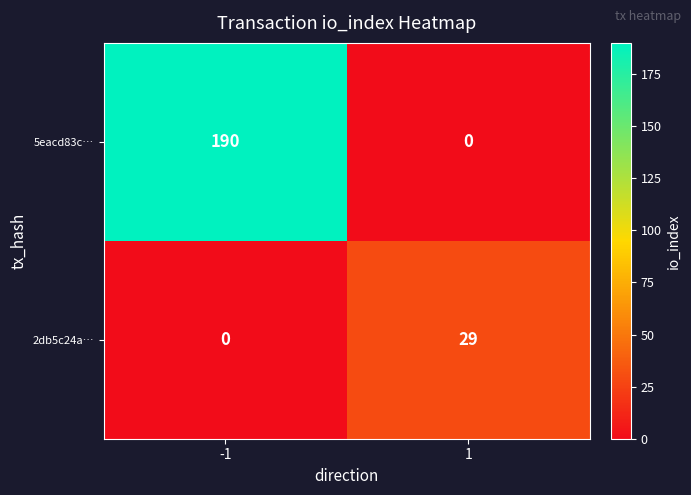

Reading left to right, extract all data points from this chart.

5eacd83c…: 190	0
2db5c24a…: 0	29